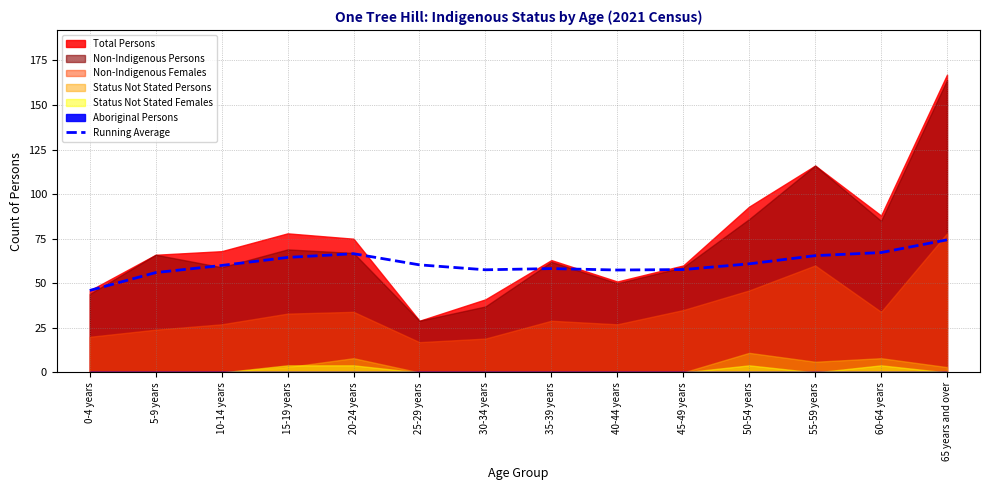

The Running Average series shows 24.3 at 10-14 years. True or false?

False